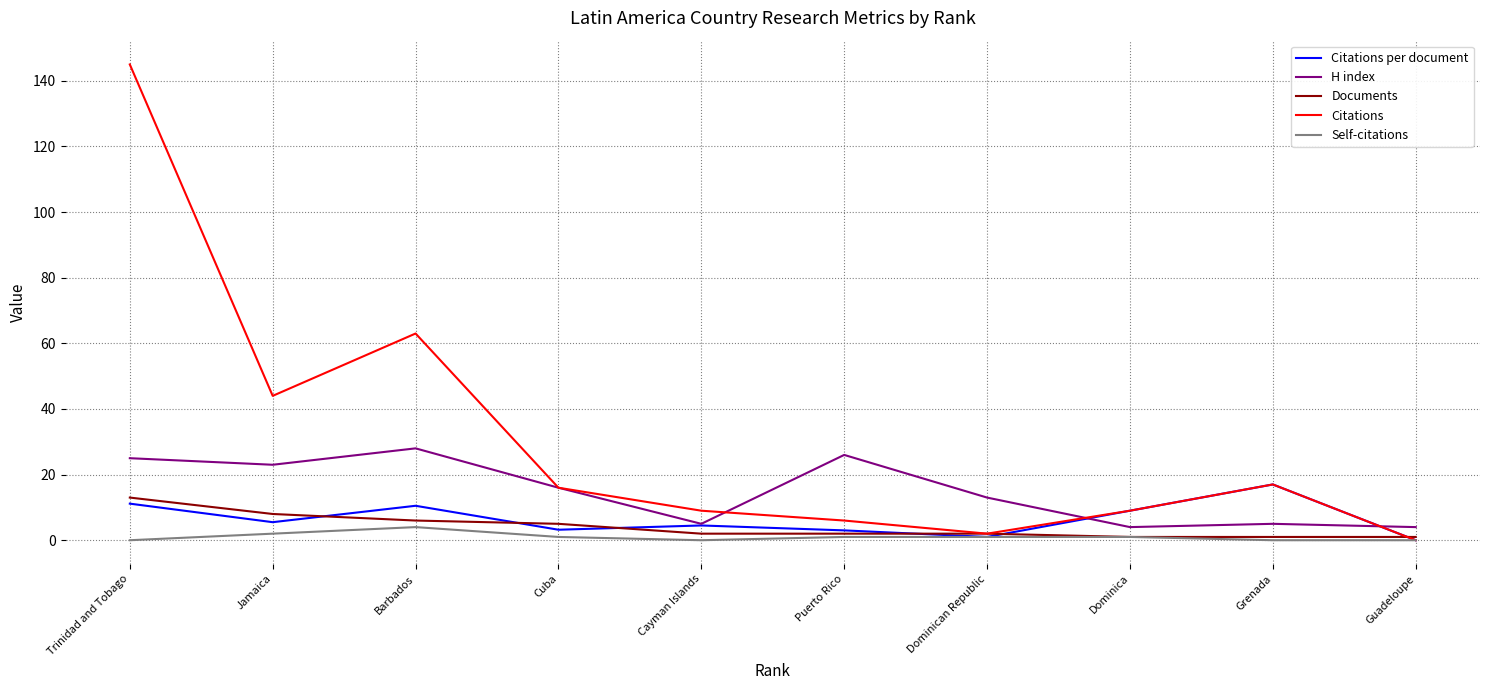

What is the sum of all Citations values?

311.0